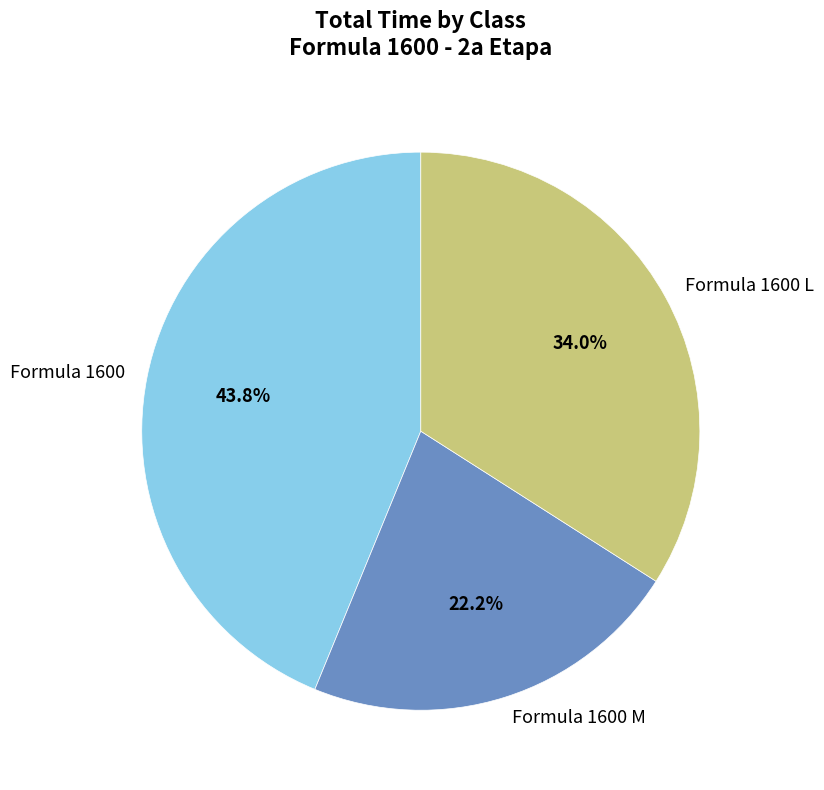

To the nearest percent, what portion does Formula 1600 L represent?

34%